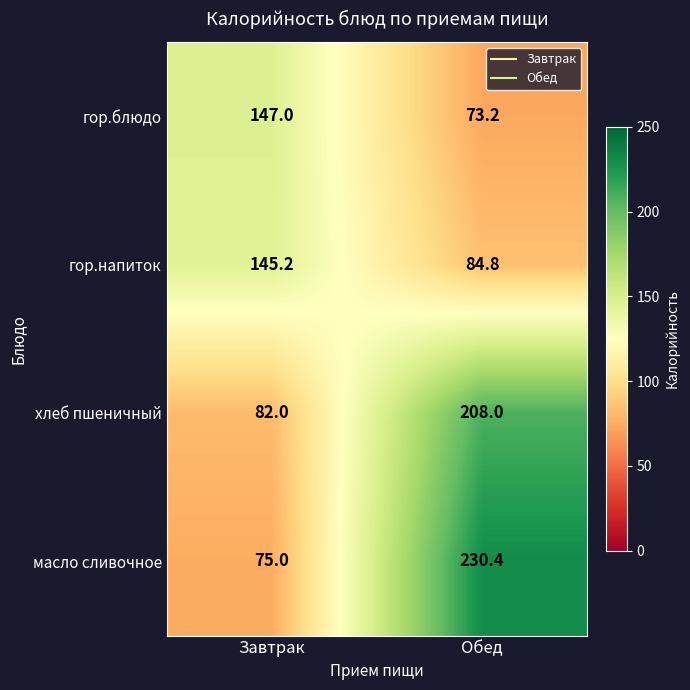

What is the approximate value of гор.блюдо at Завтрак?

147.0